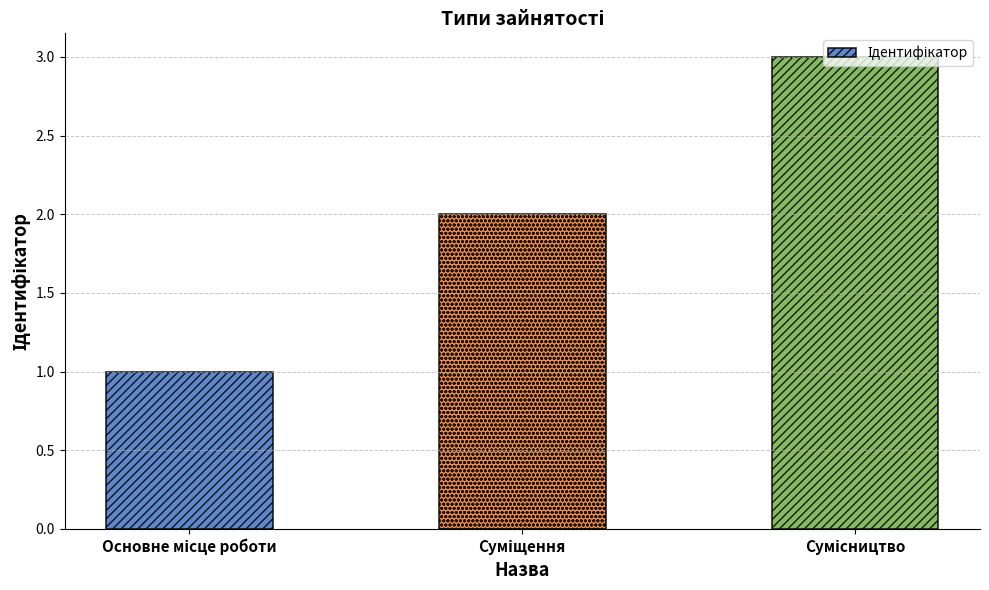

What is the greatest value displayed?

3